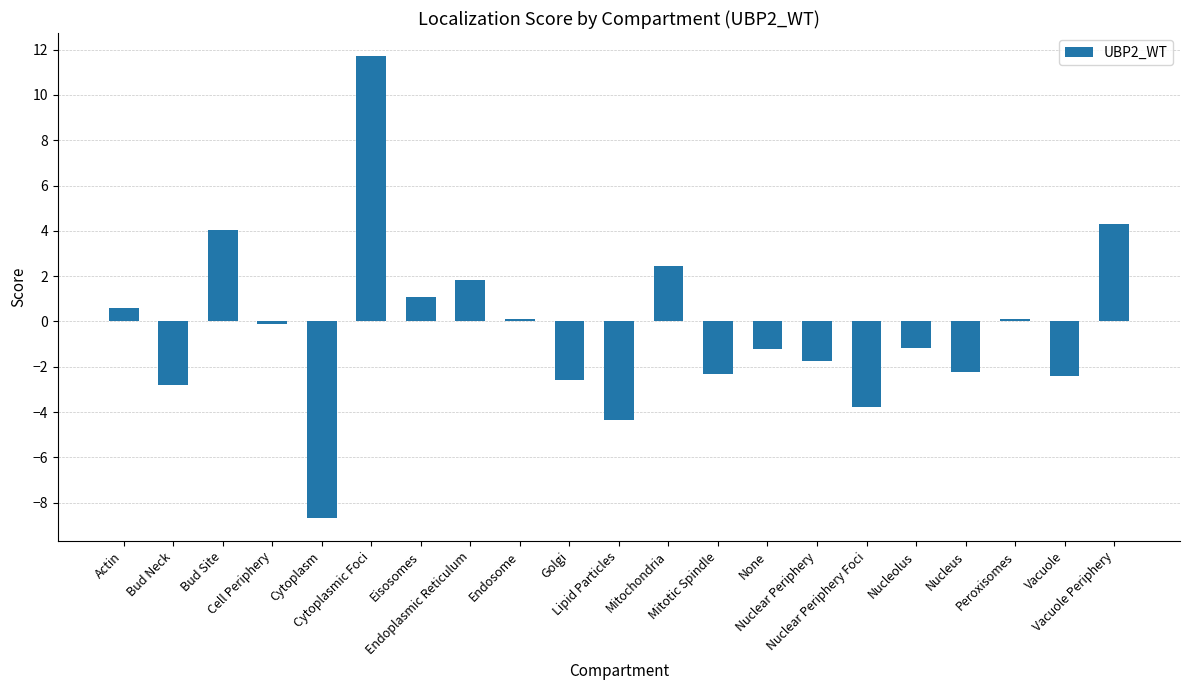

At which label does the data first exceed -1?

Actin